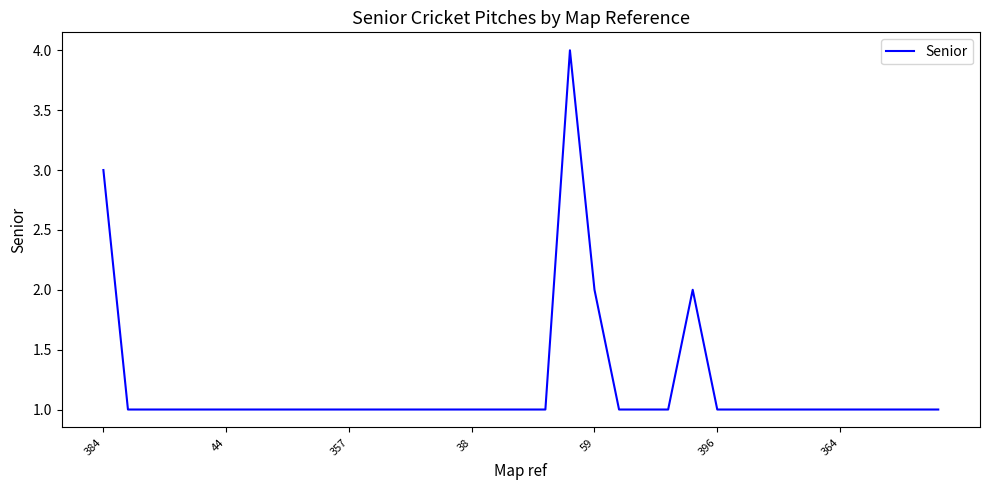

What is the sum of all values?

42